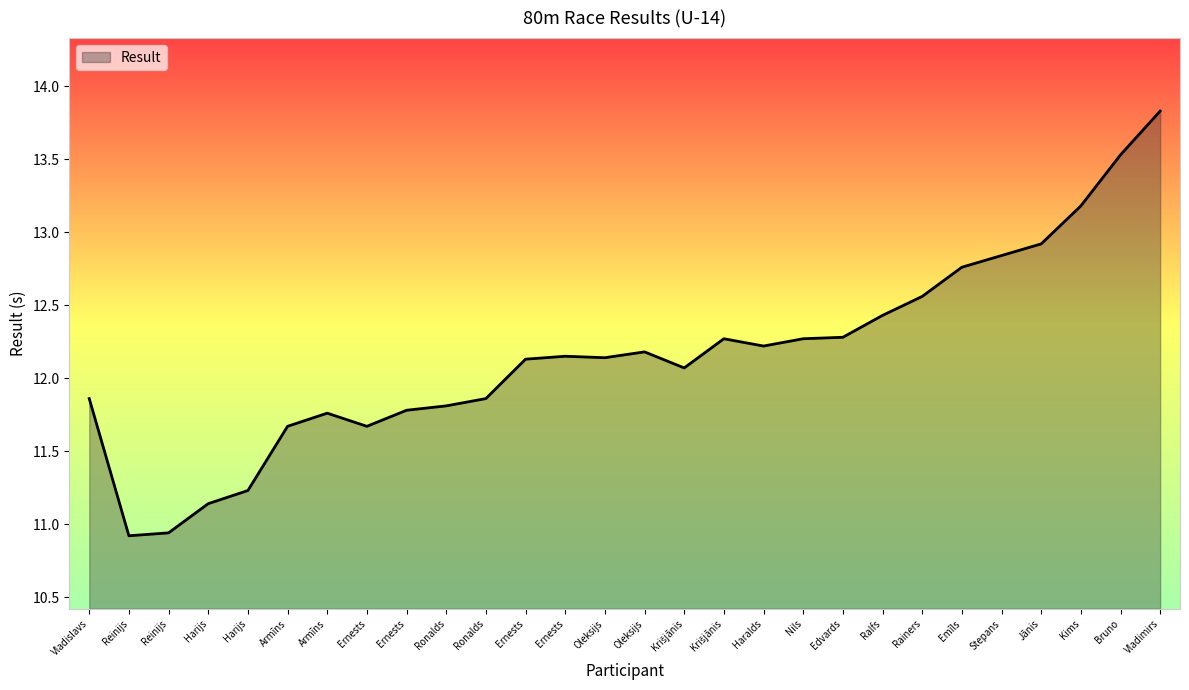

Rank the categories by value from lowest to highest.

Reinijs, Reinijs, Harijs, Harijs, Armīns, Ernests, Armīns, Ernests, Ronalds, Vladislavs, Ronalds, Krišjānis, Ernests, Oleksijs, Ernests, Oleksijs, Haralds, Krišjānis, Nils, Edvards, Ralfs, Rainers, Emīls, Stepans, Jānis, Kims, Bruno, Vladimirs